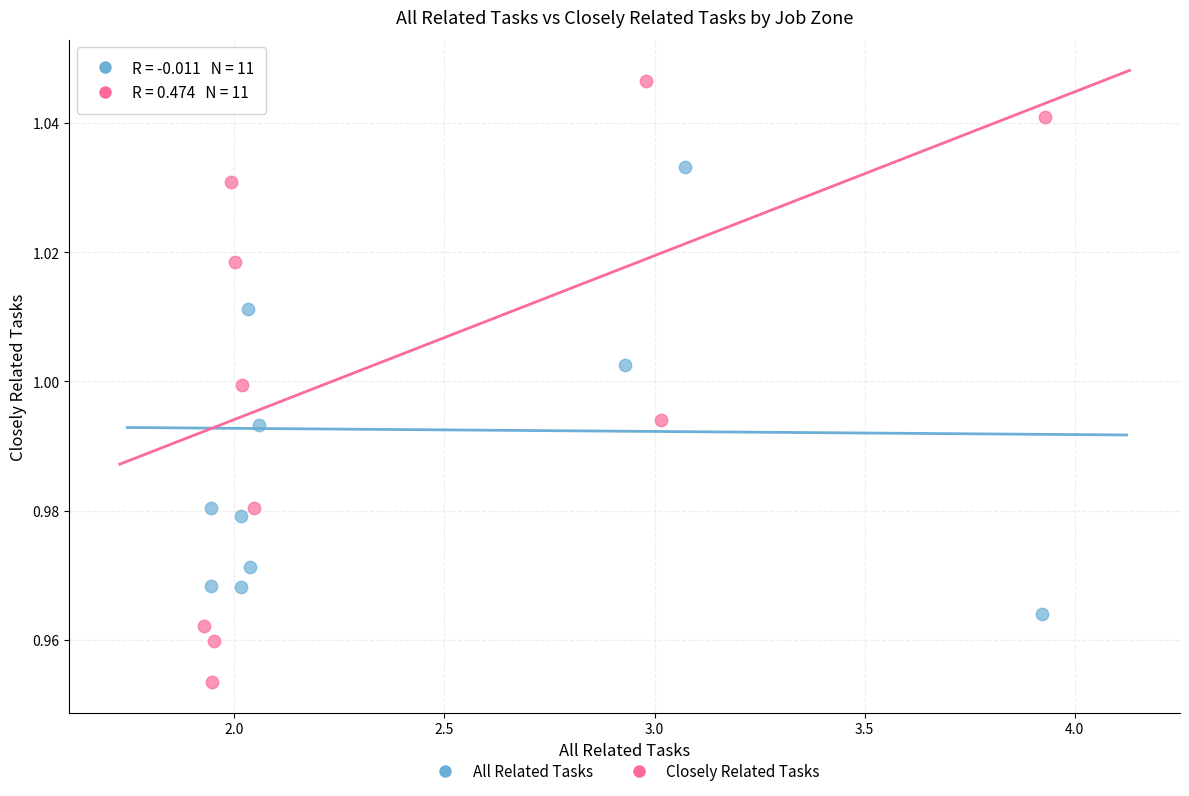

Which series has the largest Y range (max minus min)?

Closely Related Tasks